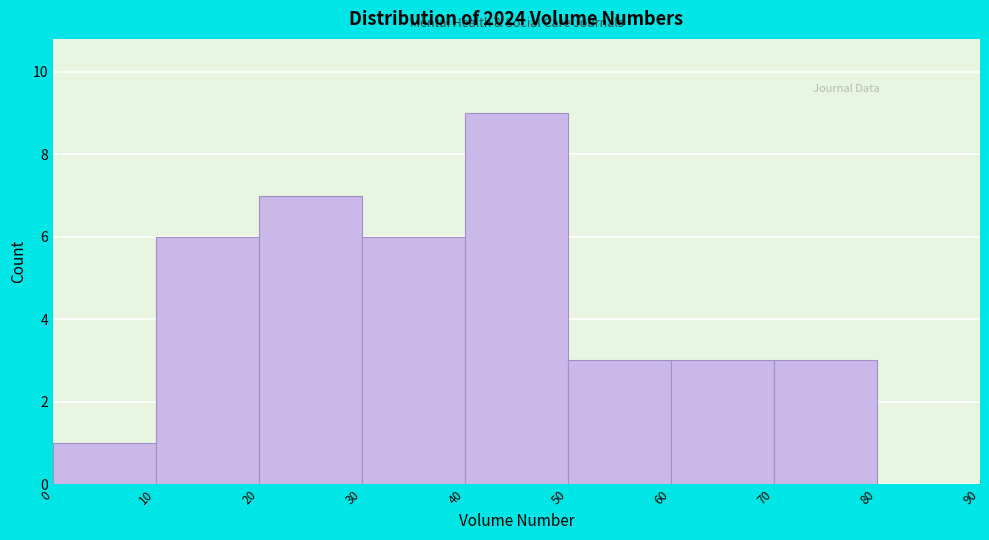

How tall is the bar that spans 20 to 30 on the x-axis? The values are not printed on the chart, so give them approximately, as read against the axis.

7